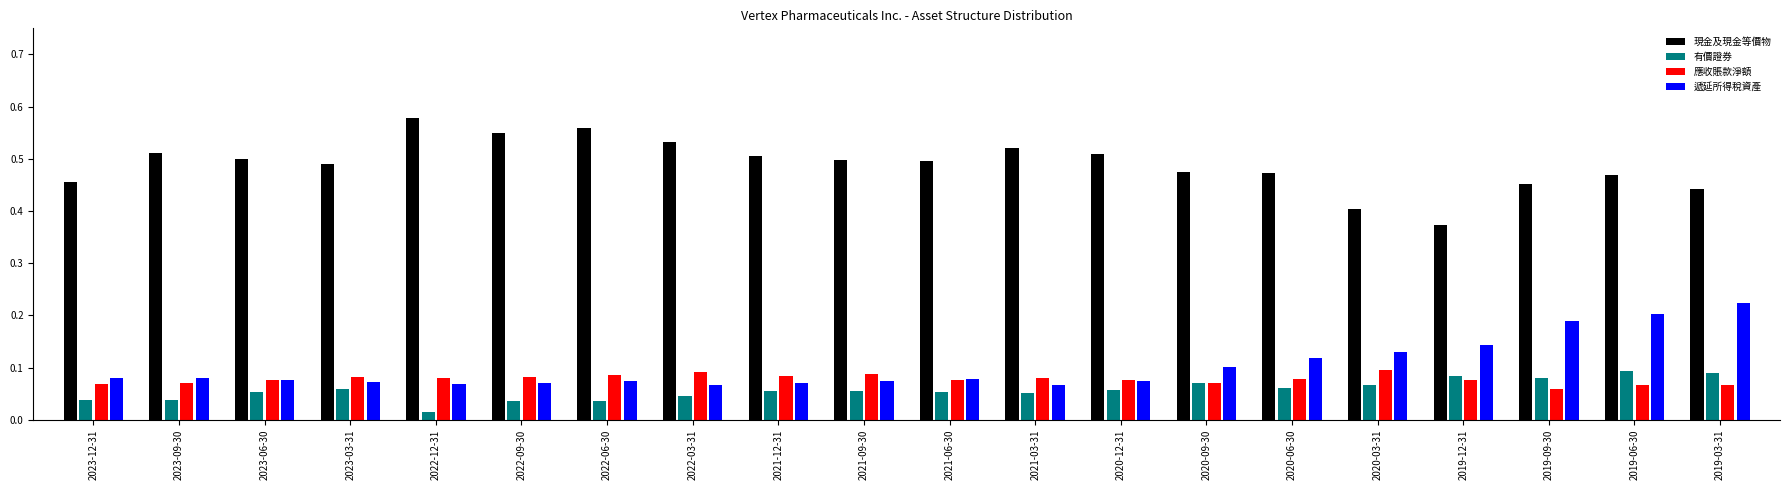

At how many categories does at least one series exceed 0?

20